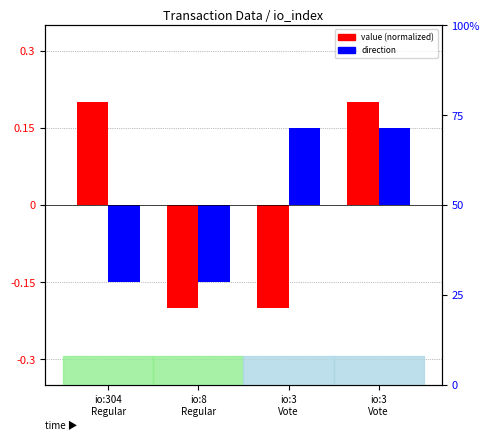

What is the sum of the value (normalized) values at io:3
Vote and io:304
Regular?

0.4